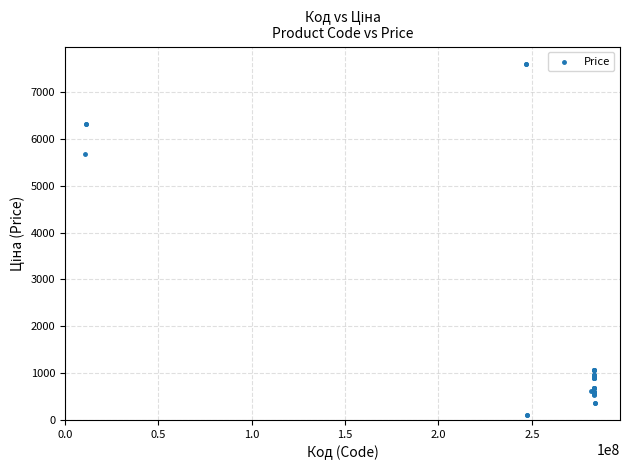

What Y value in the scatter plot is closest to 3855?

5673.8